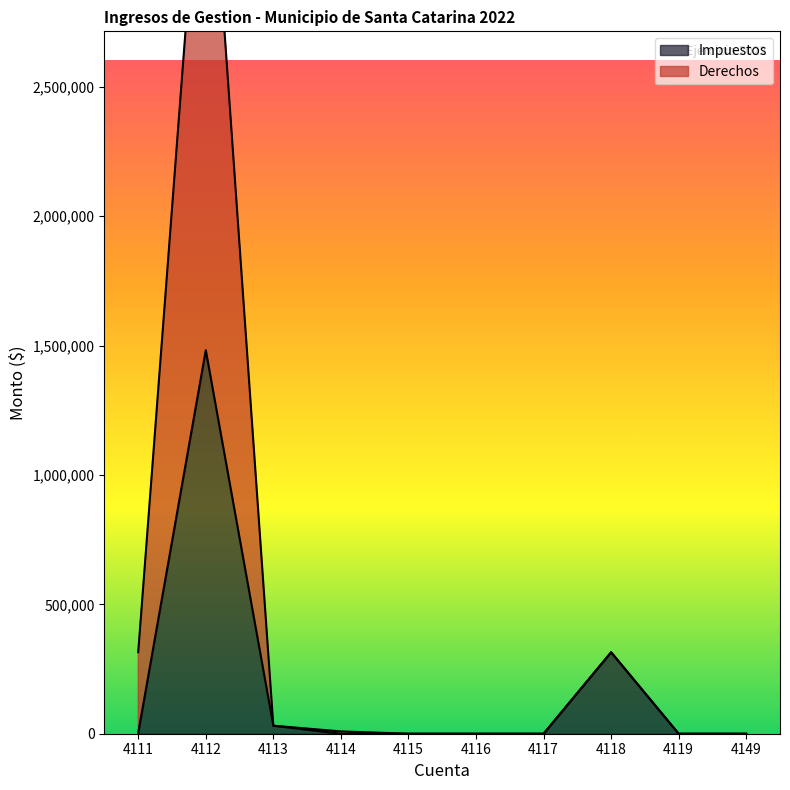

Is it true that Impuestos equals -631766.7 at 4117?

False